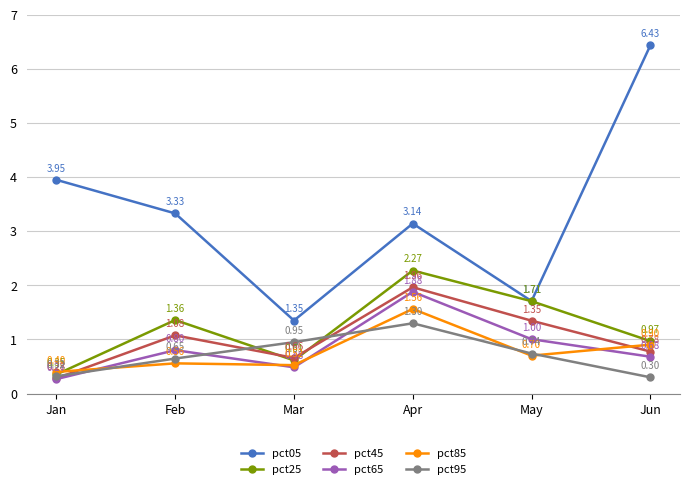

What are all the series names shown in the legend?

pct05, pct25, pct45, pct65, pct85, pct95